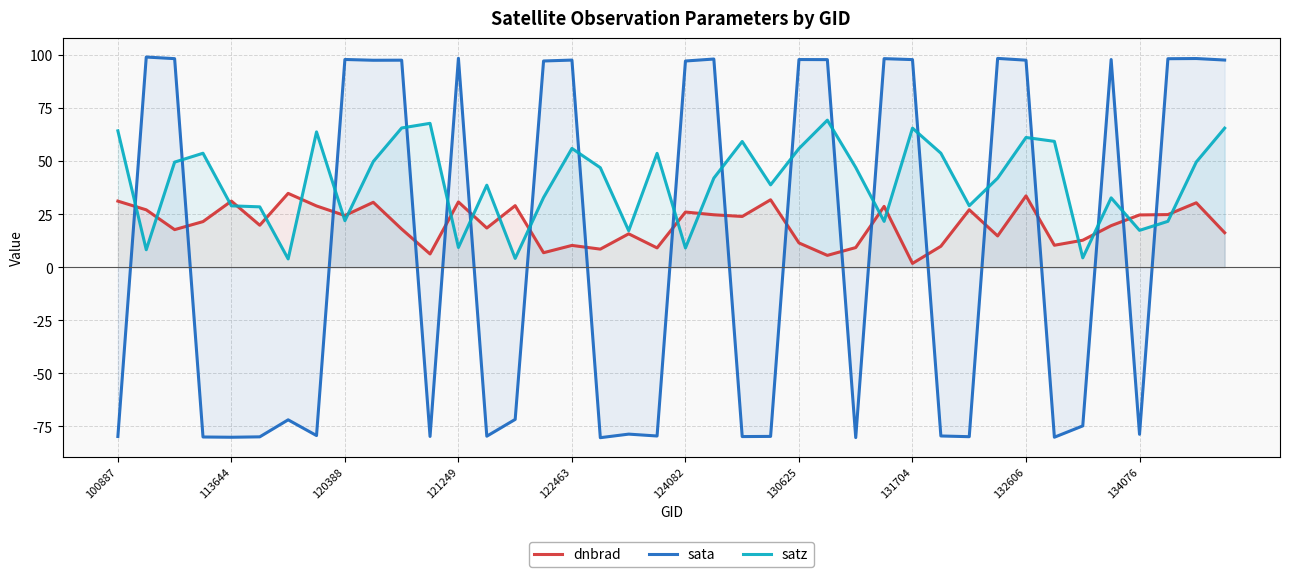

What is the smallest value displayed?

-80.3